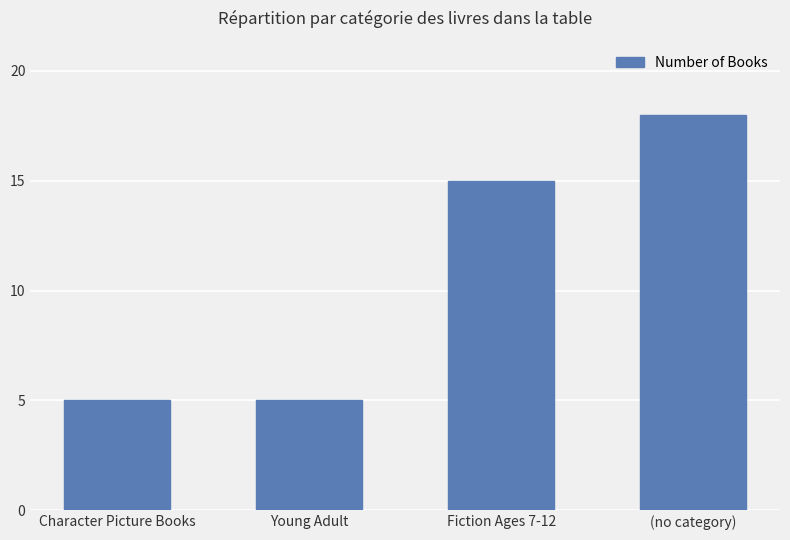

Reading right to left, what are all the values shown in this chart?

18	15	5	5